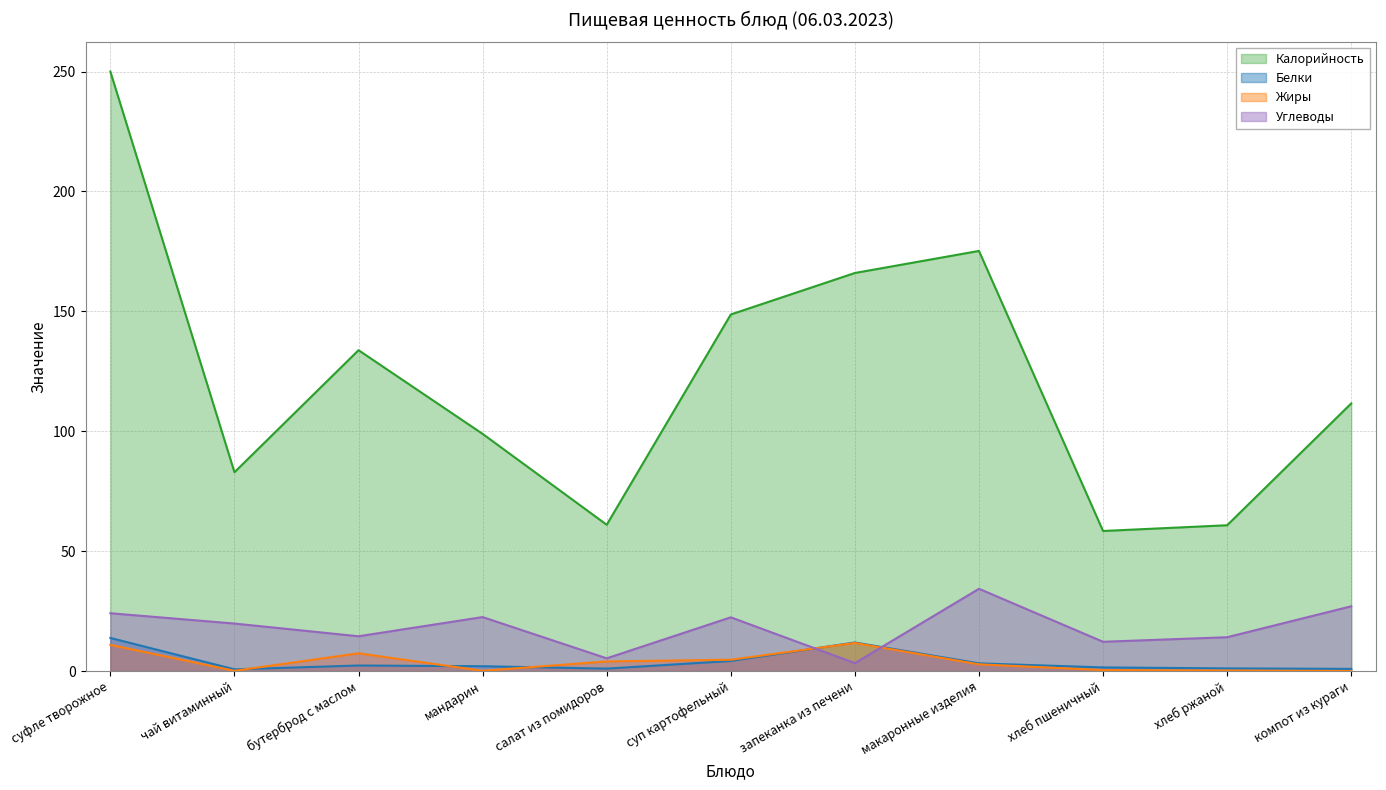

What is the spread (max minus min) of values at чай витаминный?

82.8